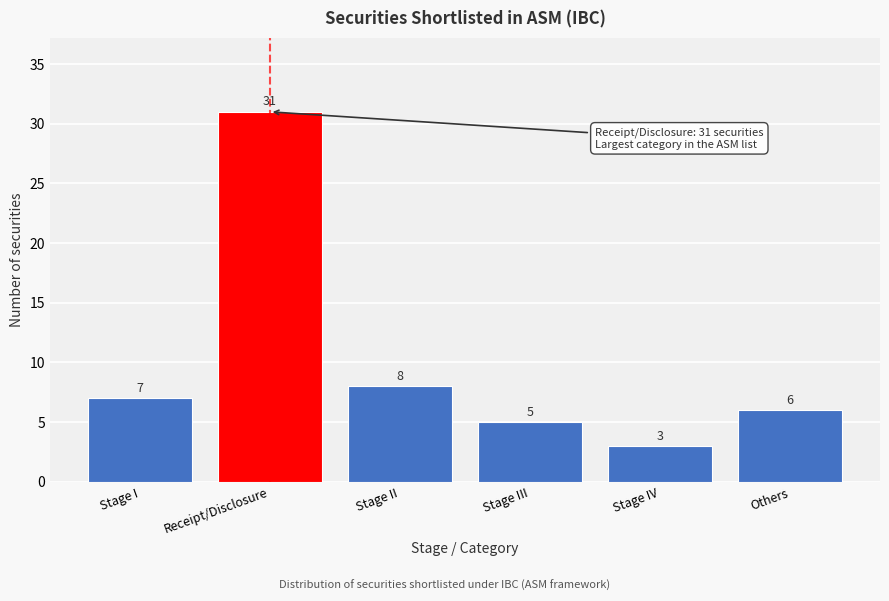

Reading left to right, list all the values displayed in this chart.

7	31	8	5	3	6